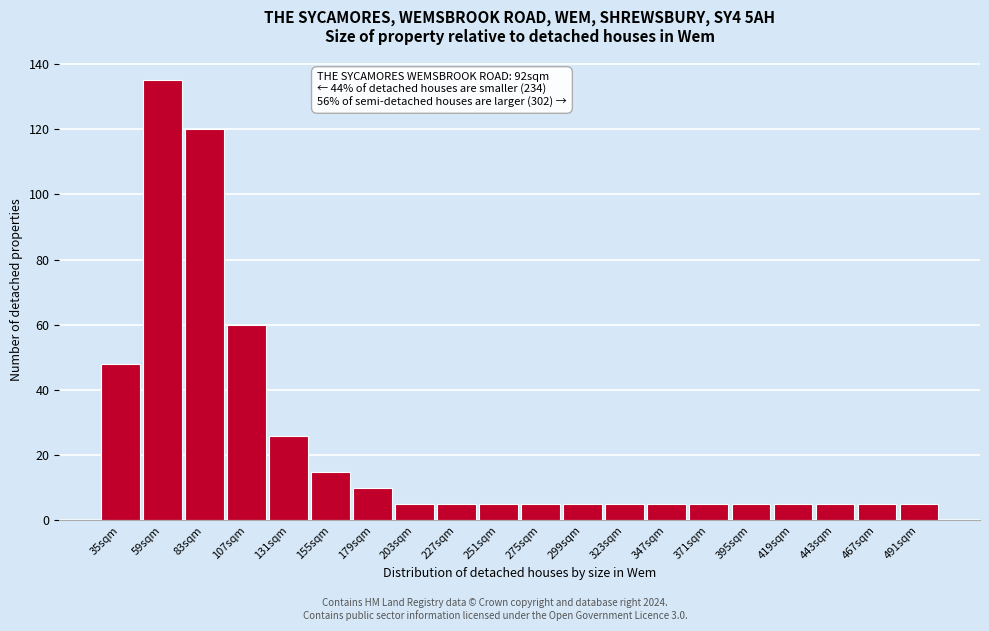

Reading right to left, transcribe all the data shown in this chart.

491sqm=5	467sqm=5	443sqm=5	419sqm=5	395sqm=5	371sqm=5	347sqm=5	323sqm=5	299sqm=5	275sqm=5	251sqm=5	227sqm=5	203sqm=5	179sqm=10	155sqm=15	131sqm=26	107sqm=60	83sqm=120	59sqm=135	35sqm=48